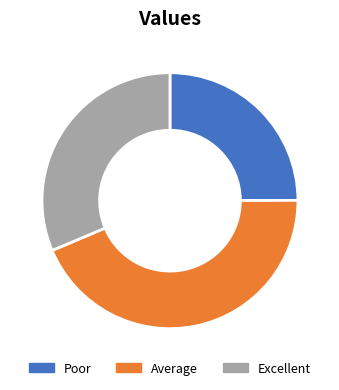

True or false: Excellent accounts for 31% of the total.

True